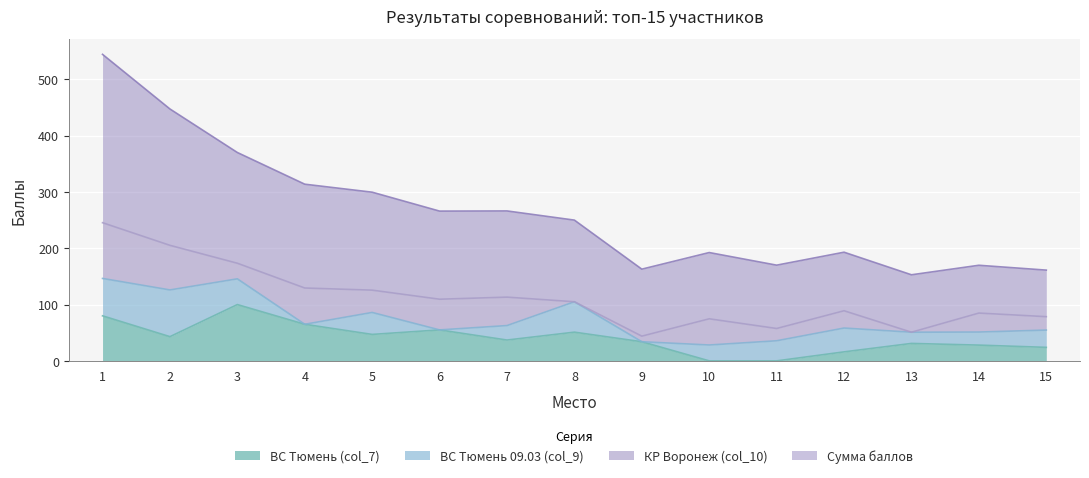

Which label corresponds to the largest value in the chart?

1